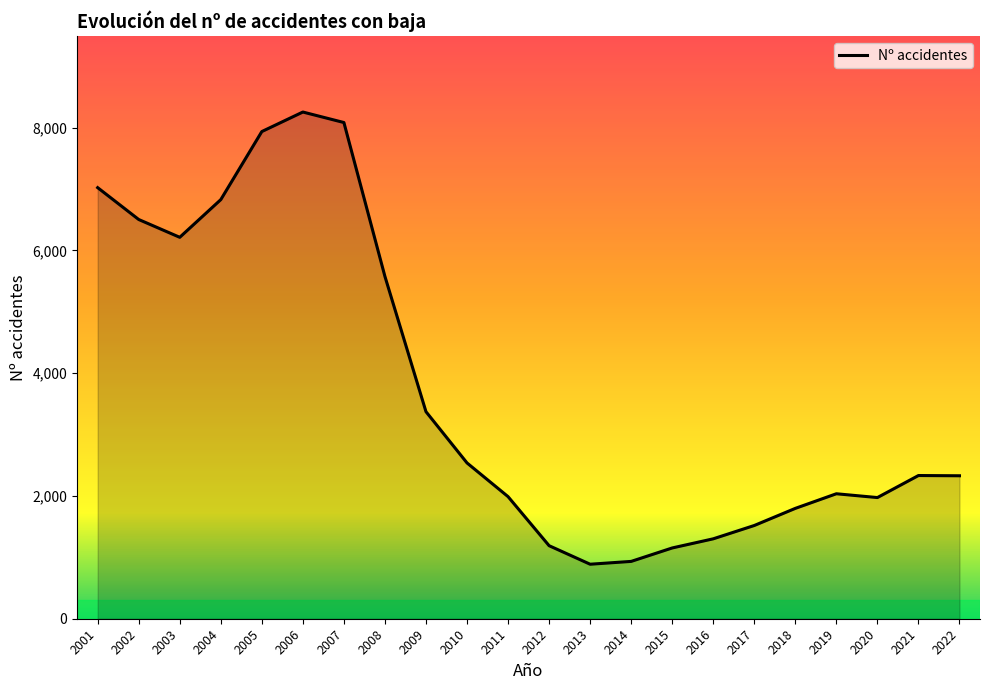

What is the change in value from 2006 to 2018?

-6457